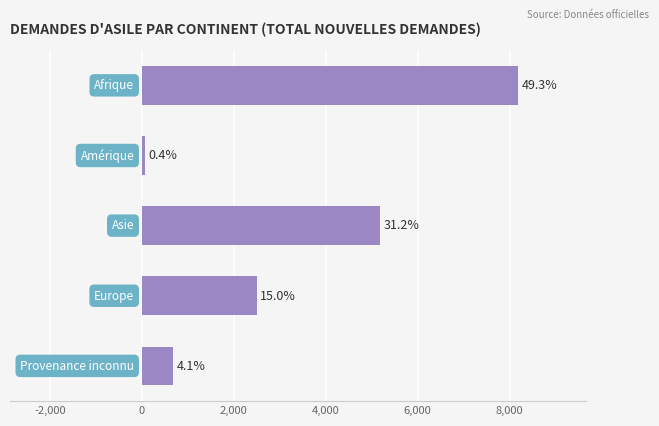

Are the bars horizontal?

Yes